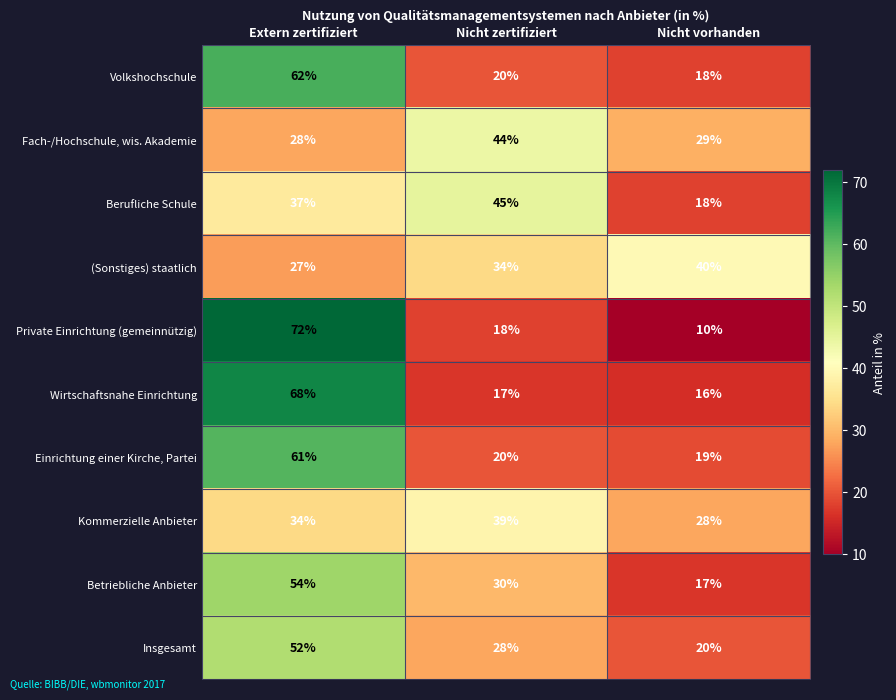

True or false: Betriebliche Anbieter has a value of 17 at Nicht vorhanden.

True